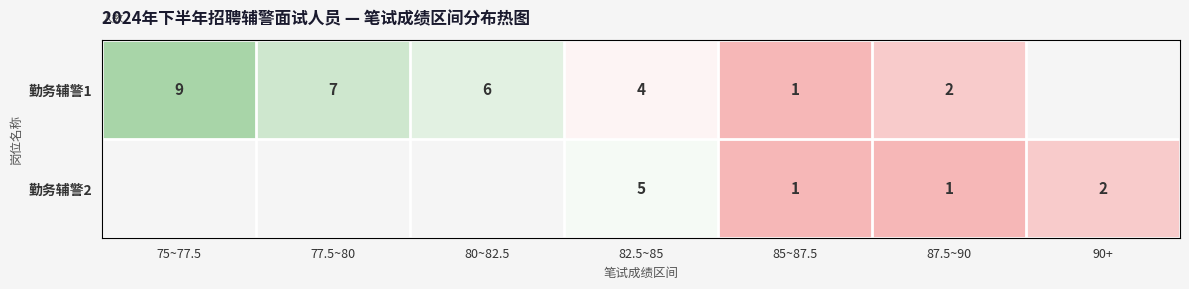

At how many categories does at least one series exceed 2?

4